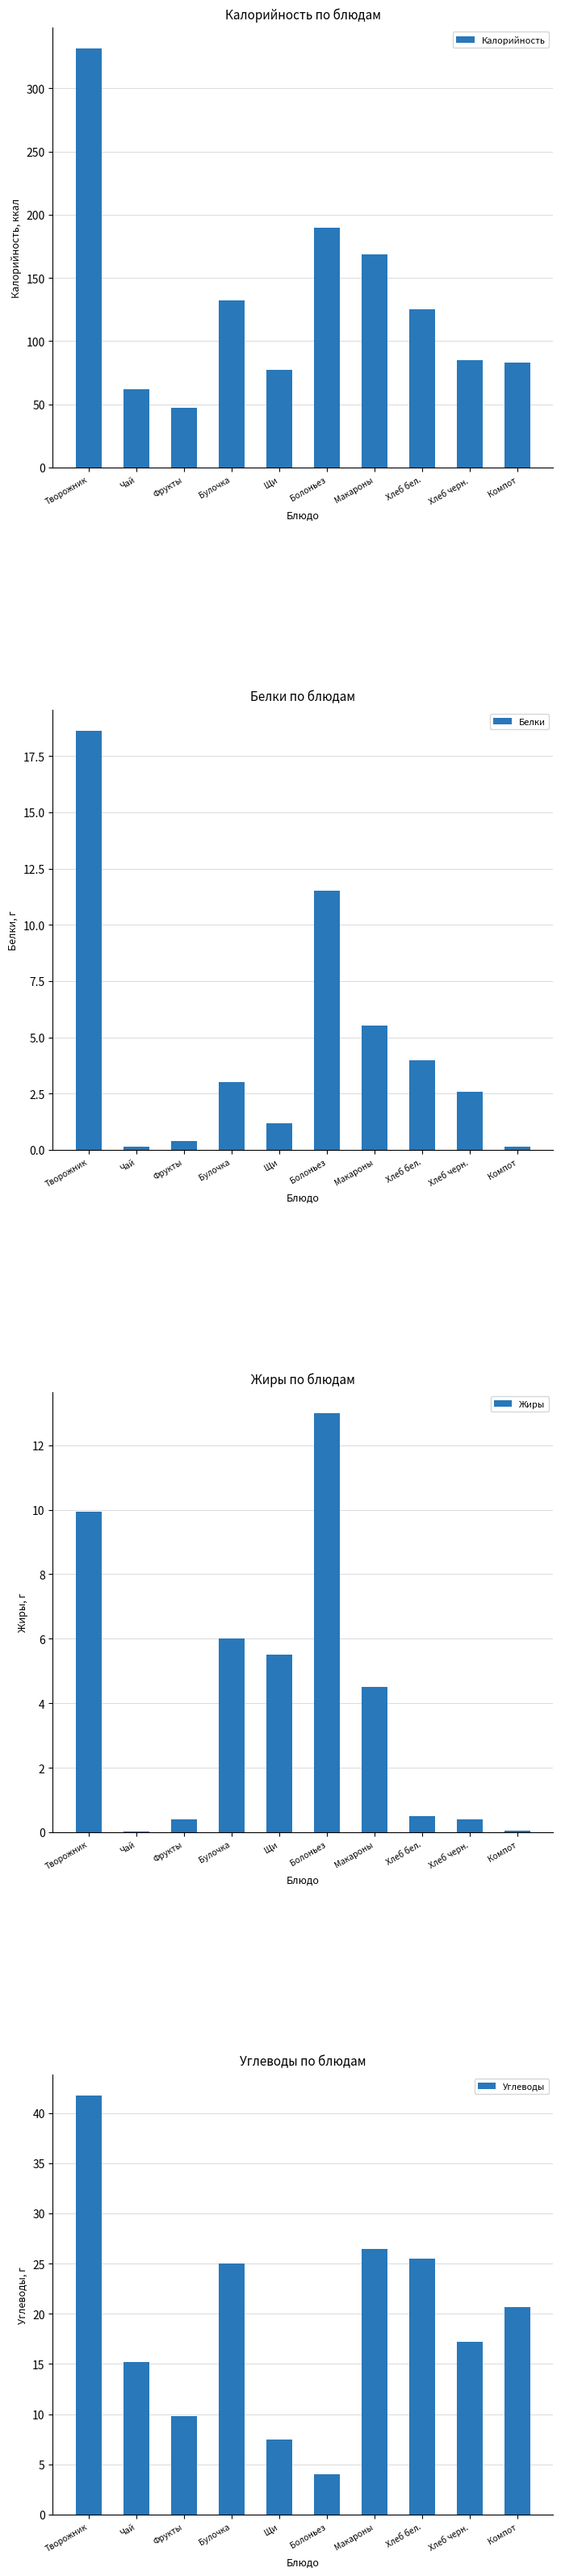

What is the value of the Углеводы bar at the 9th from the left?

17.2